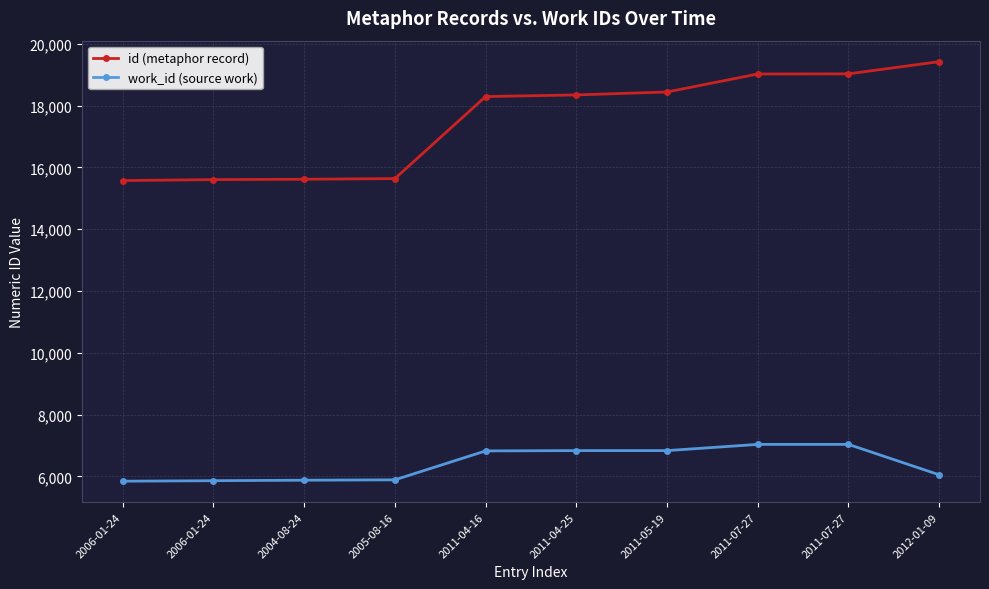

What are all the series names shown in the legend?

id (metaphor record), work_id (source work)